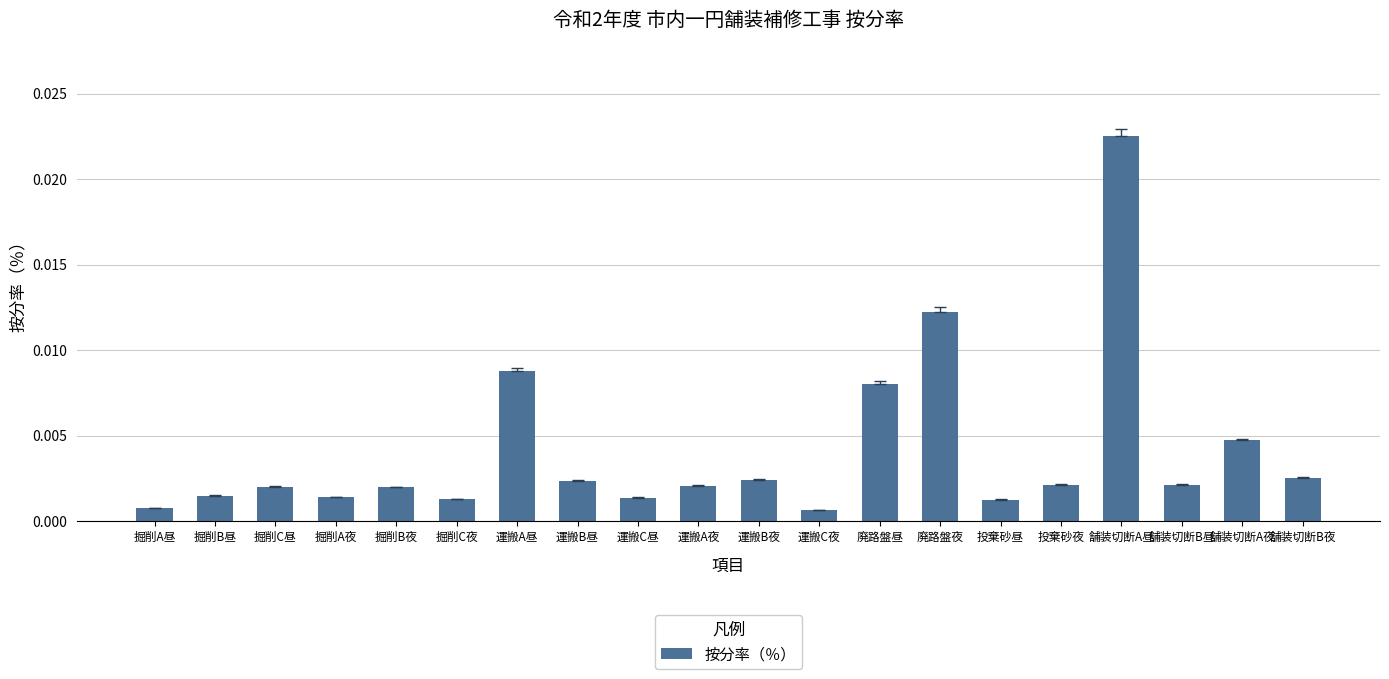

What is the label of the 6th bar from the right?

投棄砂昼